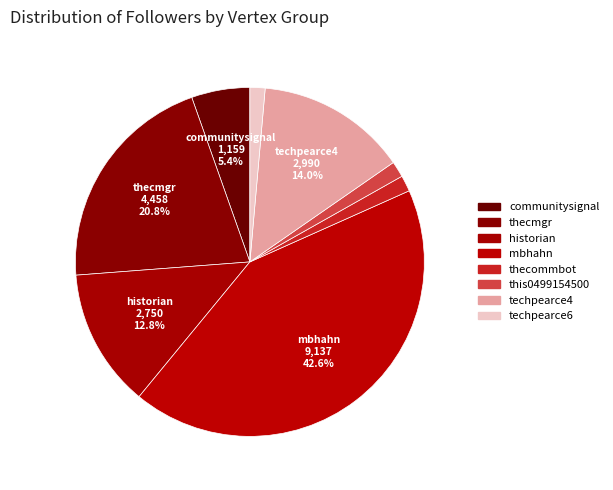

To the nearest percent, what is the combined percentage of thecommbot and techpearce6?

3%